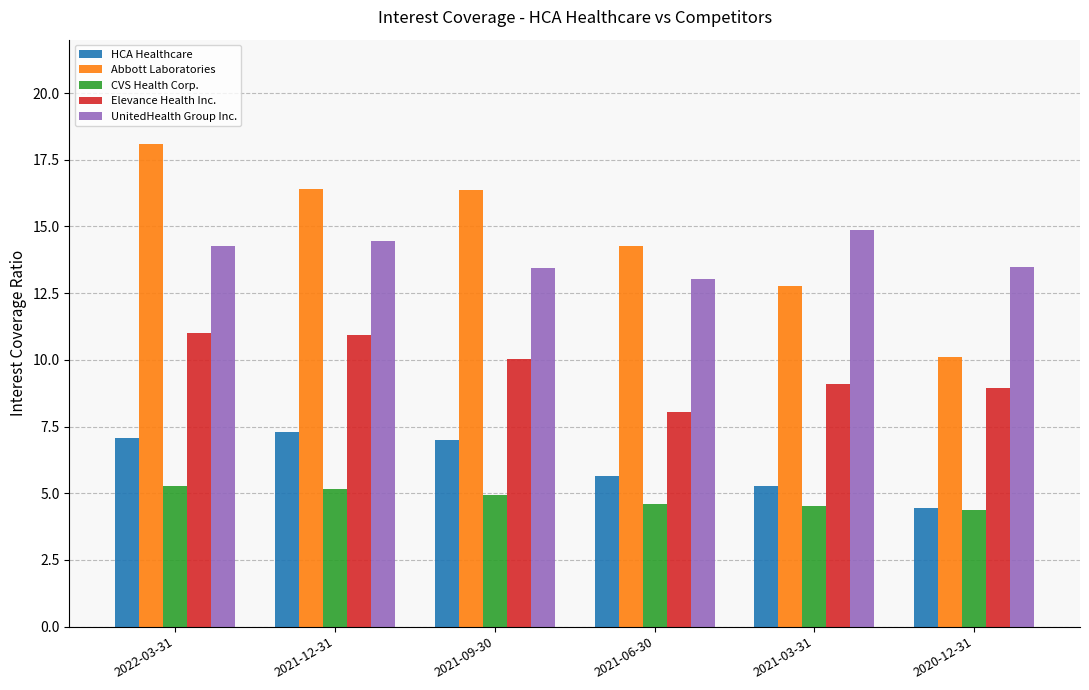

Is the value of CVS Health Corp. at 2022-03-31 greater than the value of UnitedHealth Group Inc. at 2021-06-30?

No